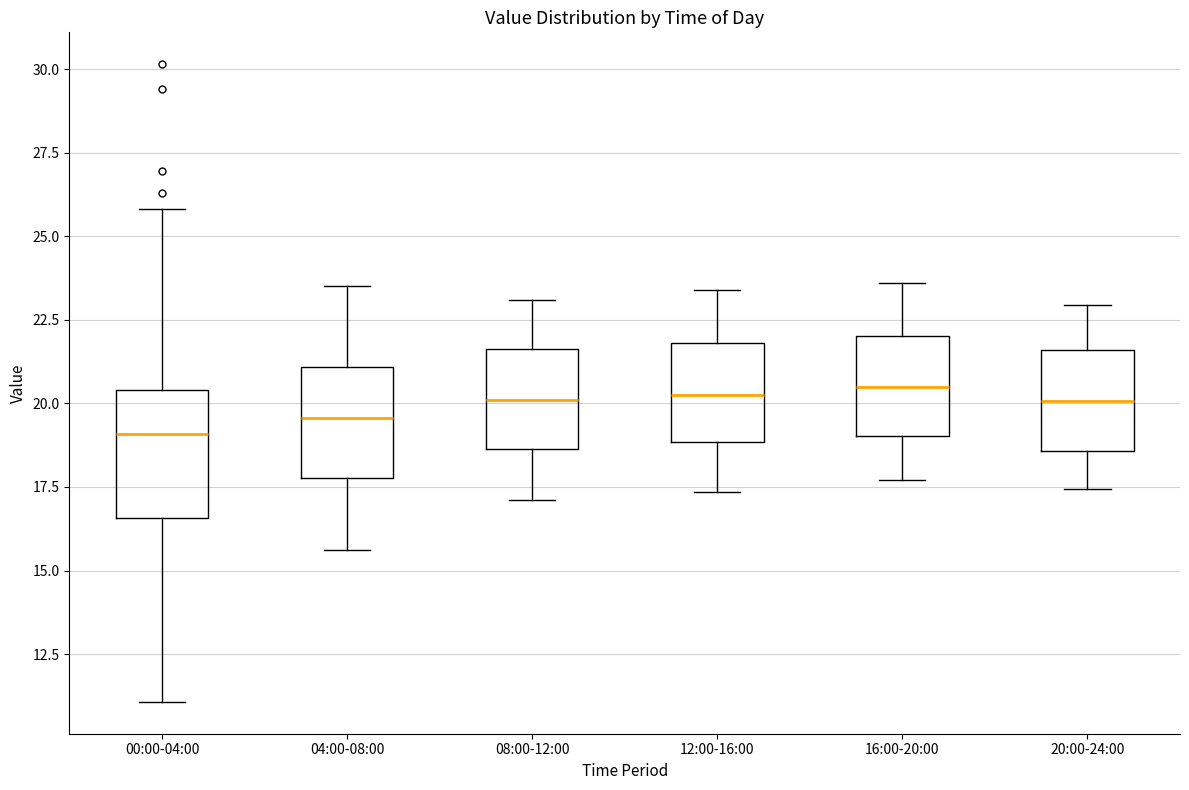

Where does the lower whisker of the box for 12:00-16:00 end on the y-axis? The values are not printed on the chart, so give them approximately, as read against the axis.

17.5